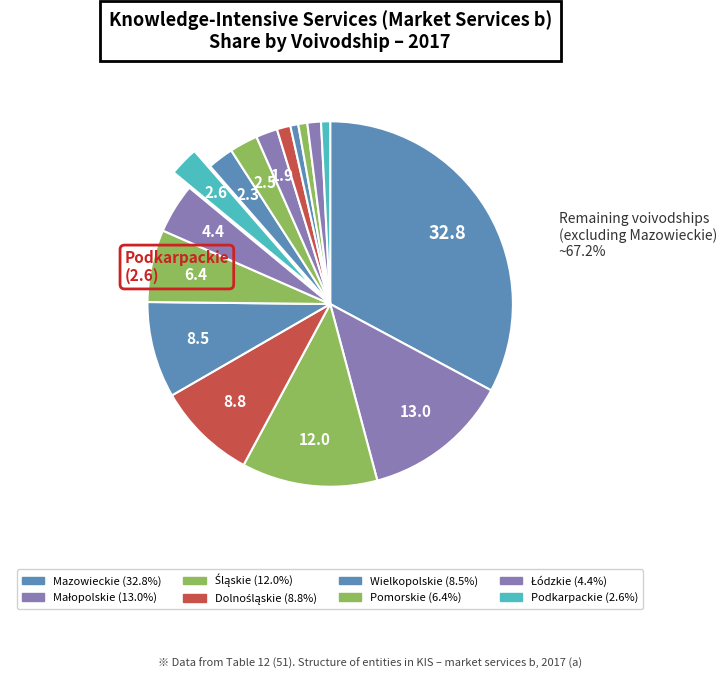

How many slices are in this pie chart?

16